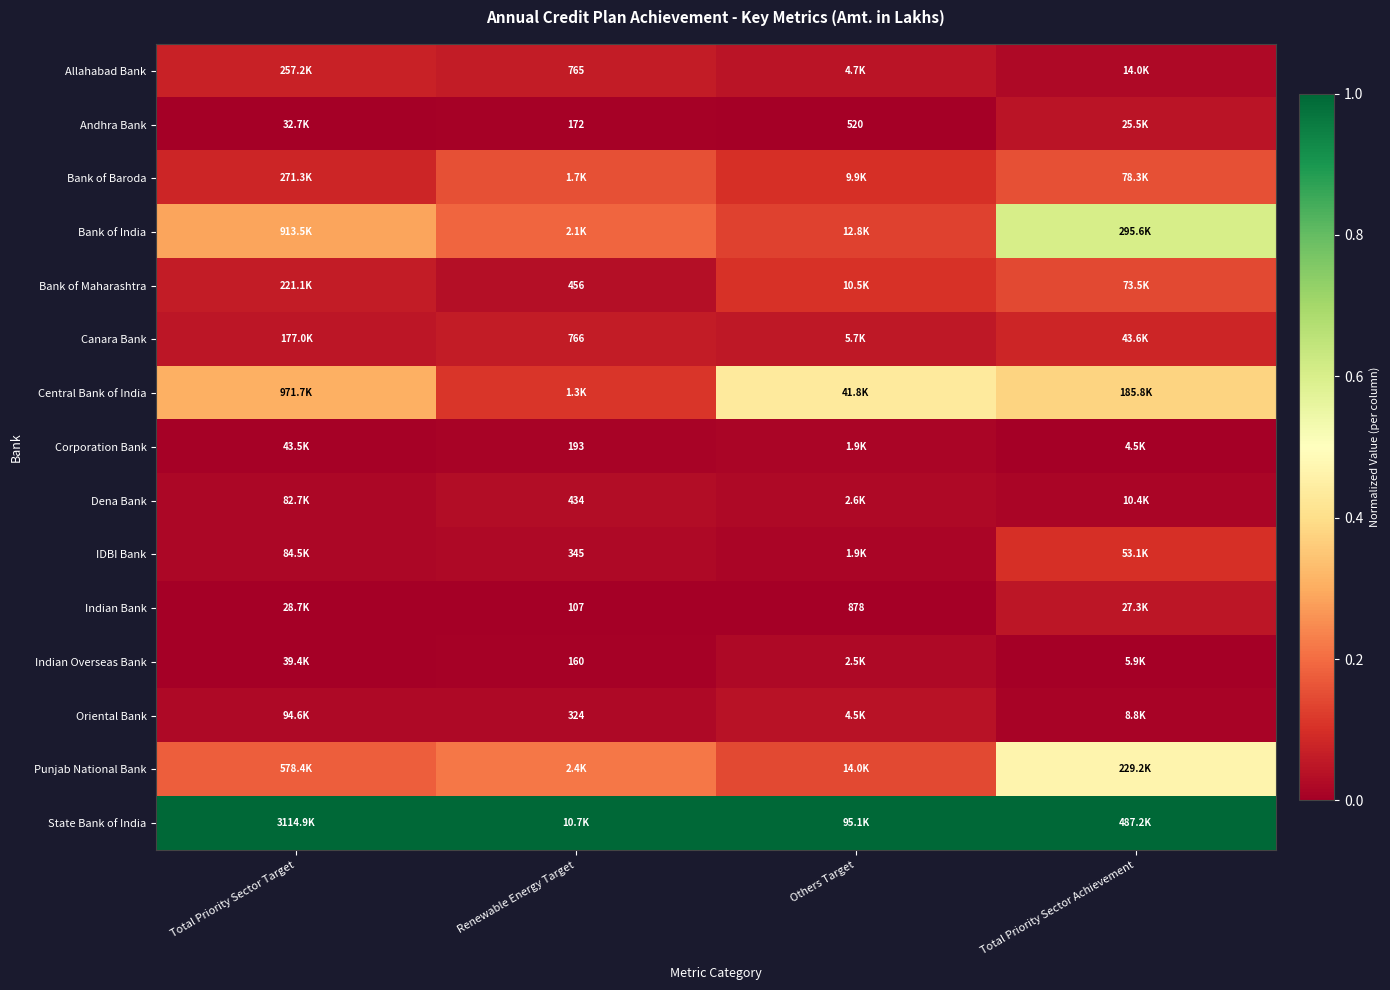

Read the Bank of India value at Others Target.

0.1